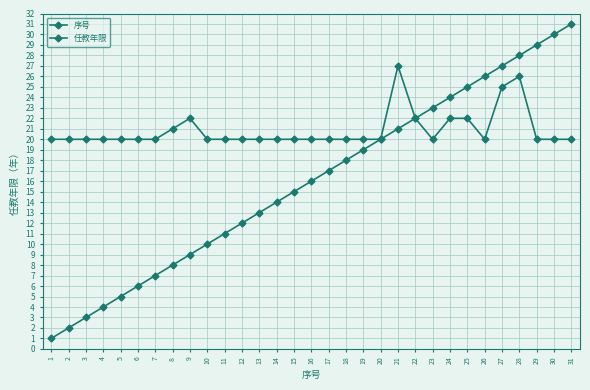

The value of 序号 at 8 is 8. True or false?

True